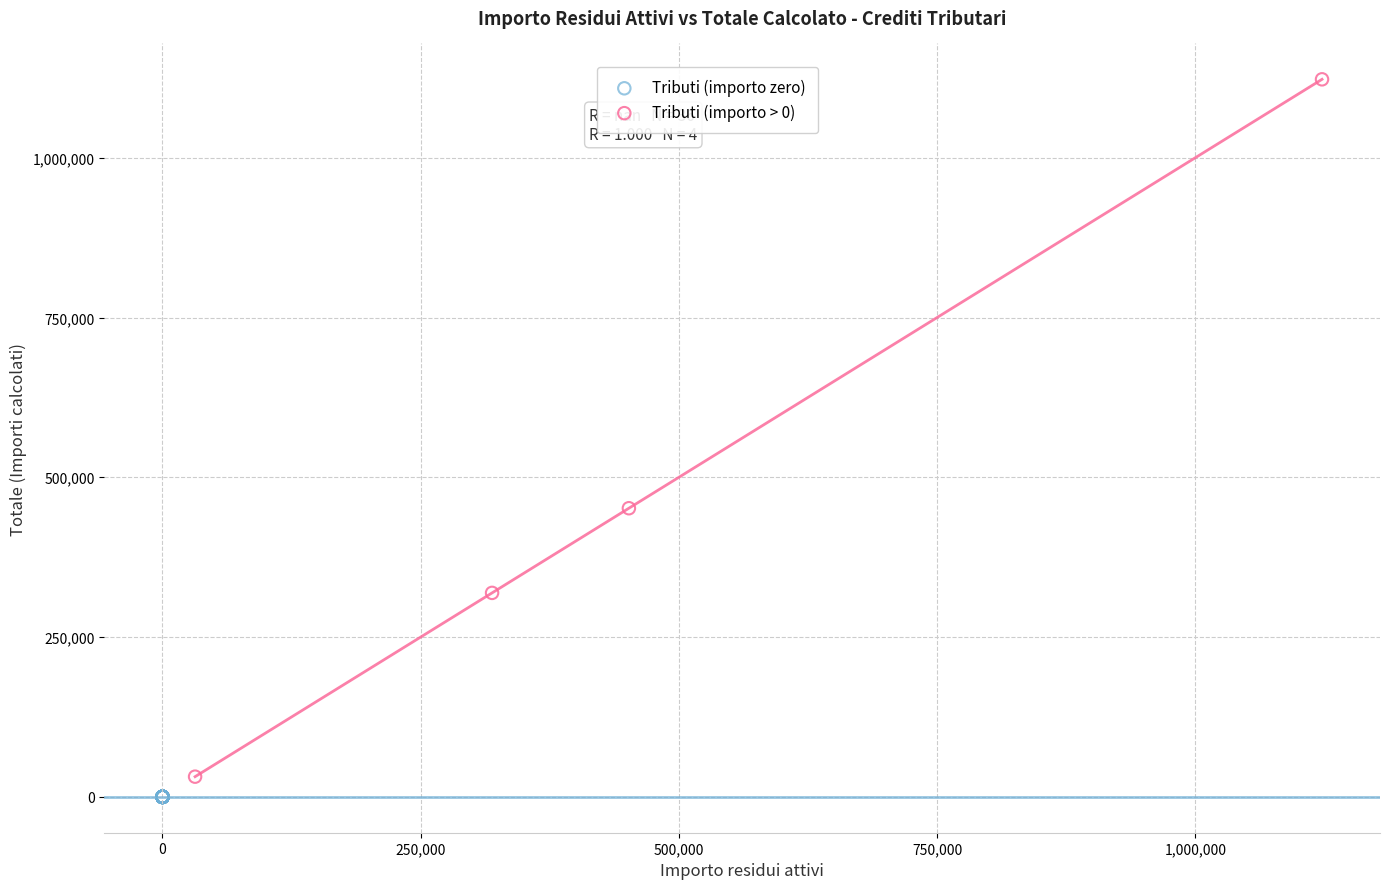

Which series contains the highest Y value?

Tributi (importo > 0)